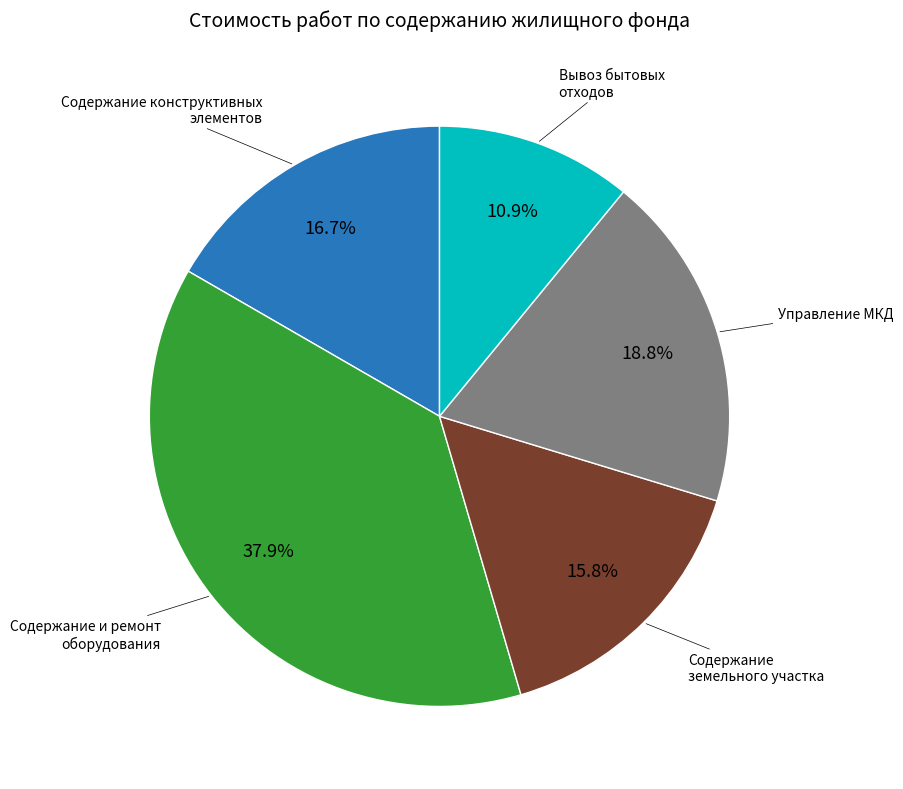

Does any single category account for the majority?

No